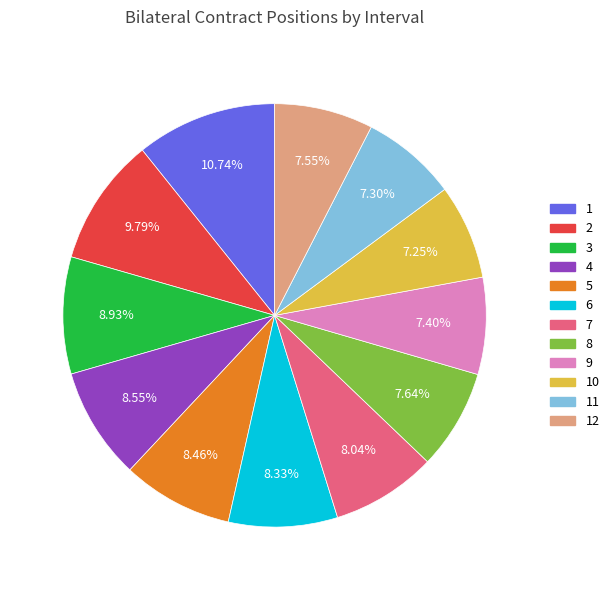

Is there a majority slice in this chart?

No